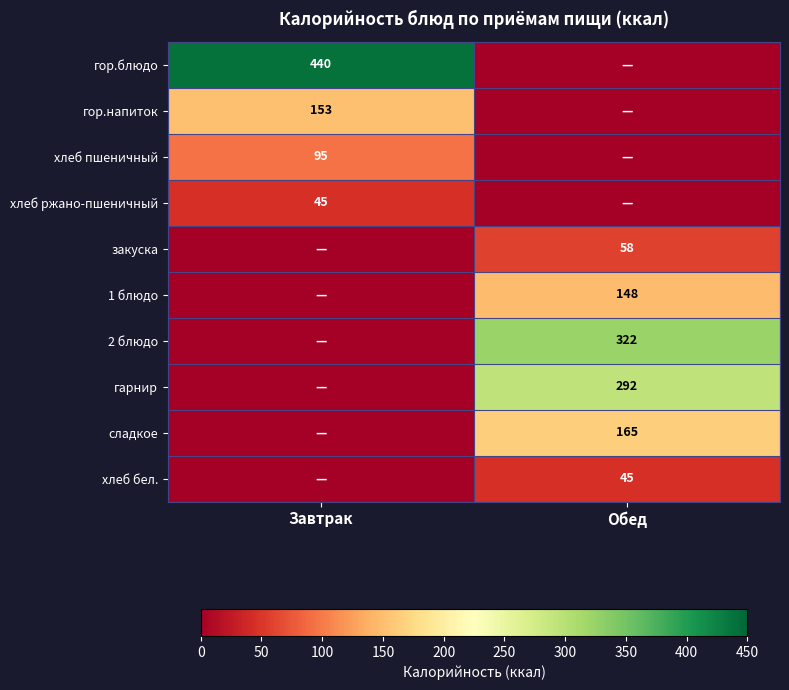

What is the total value across all series at Обед?

1030.3